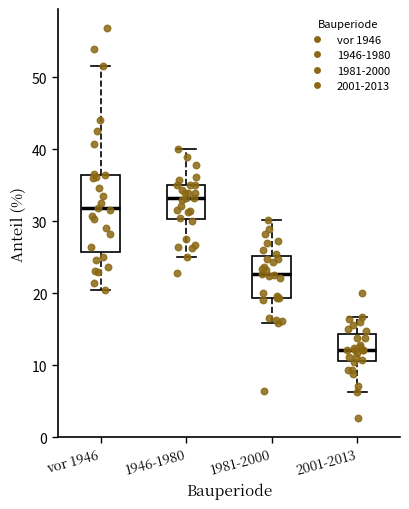

Reading left to right, transcribe this box plot: for each box, give where its median line is, the range the box spans, and where its two whiskers end, as read against the y-axis. The values are not printed on the chart, so give them approximately, as read against the axis.

vor 1946: median 32, box 26 to 37, whiskers 20 to 52
1946-1980: median 33, box 30 to 35, whiskers 25 to 40
1981-2000: median 23, box 19 to 25, whiskers 16 to 30
2001-2013: median 12, box 11 to 14, whiskers 6 to 17